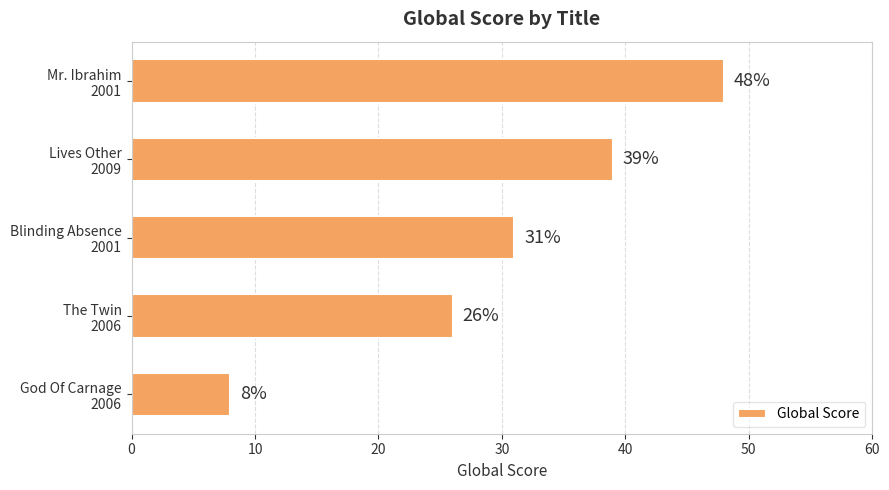

What is the sum of all values?

152